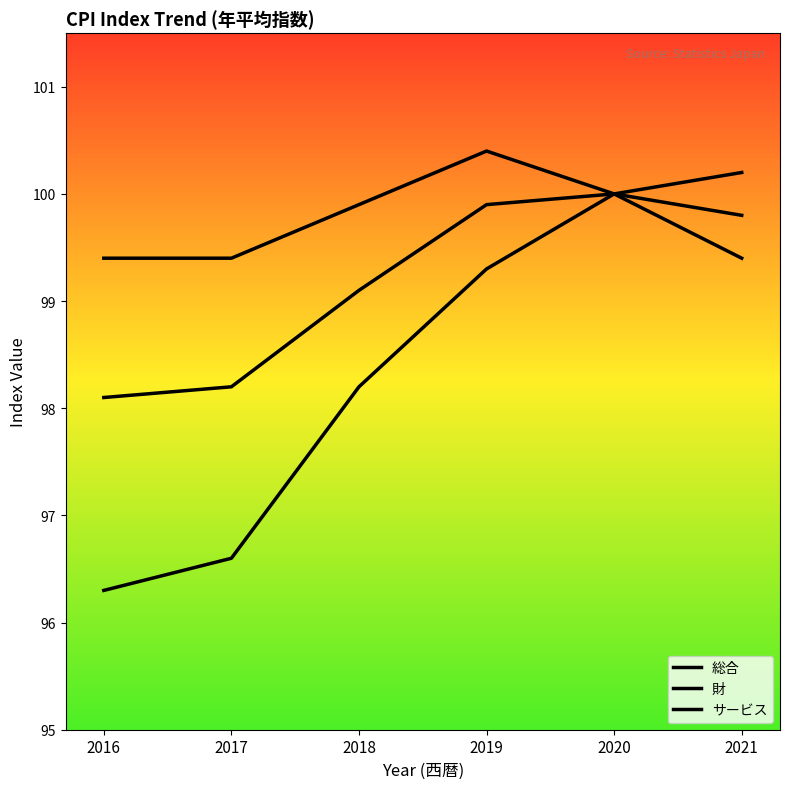

Is it true that 財 equals 100.2 at 2021?

True